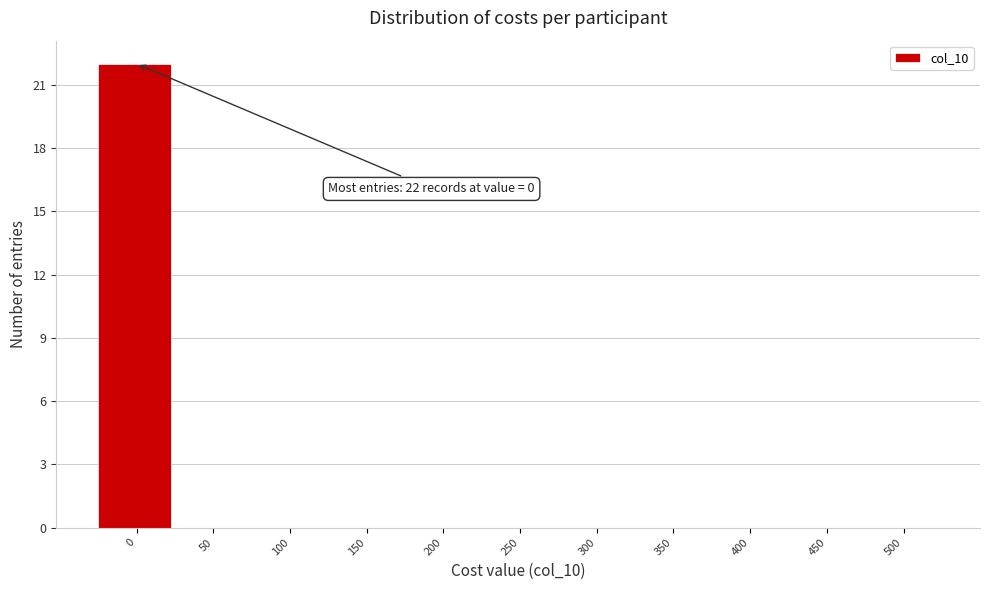

Reading left to right, list all the values displayed in this chart.

0=22	50=0	100=0	150=0	200=0	250=0	300=0	350=0	400=0	450=0	500=0